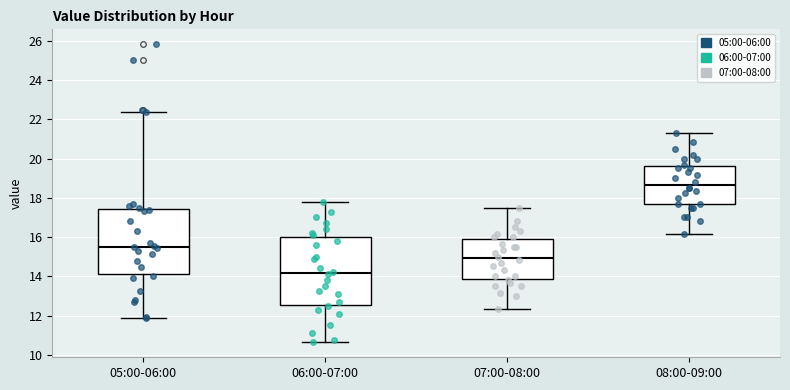

Where does the lower whisker of the box for 07:00-08:00 end on the y-axis? The values are not printed on the chart, so give them approximately, as read against the axis.

12.4